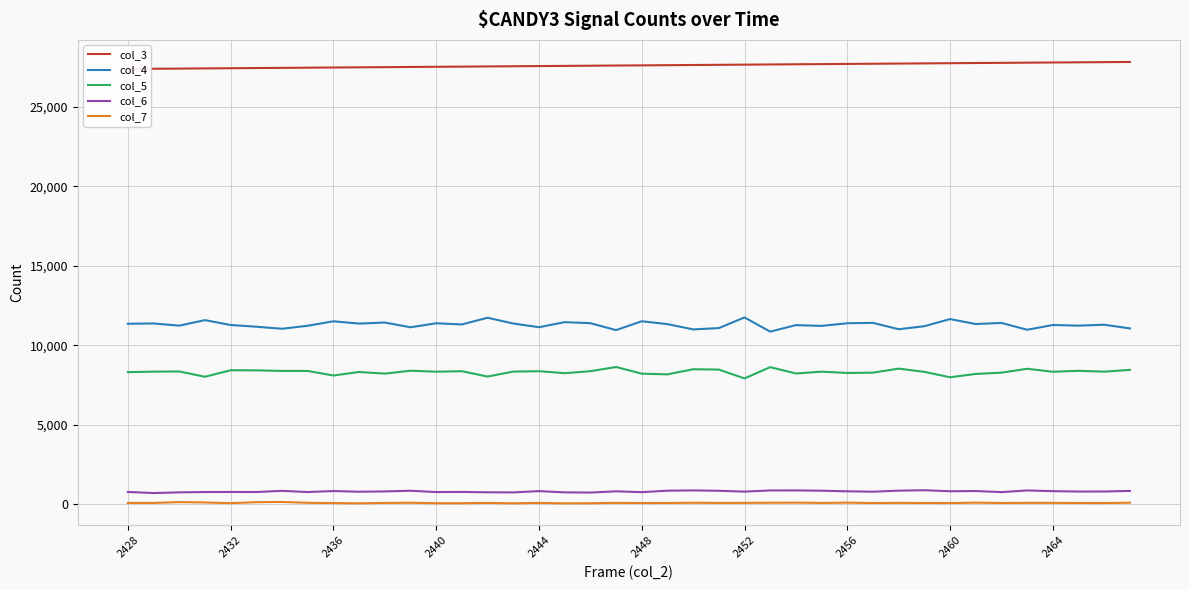

True or false: col_5 and col_6 intersect in this chart.

False